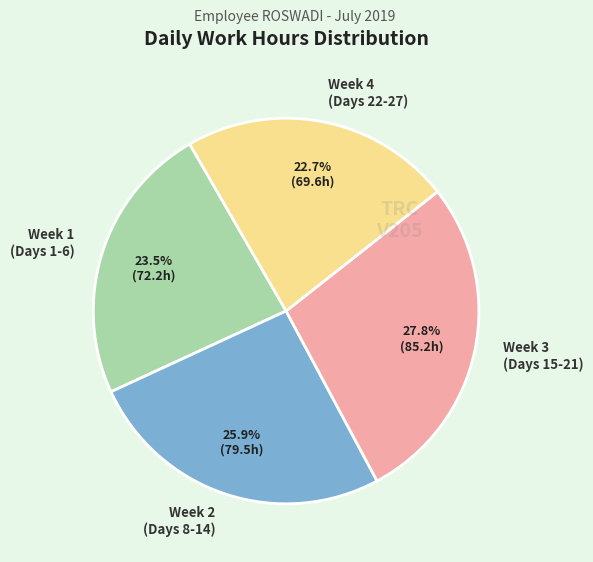

What is the ratio of the value at Week 3 (Days 15-21) to the value at Week 2 (Days 8-14)?

1.1